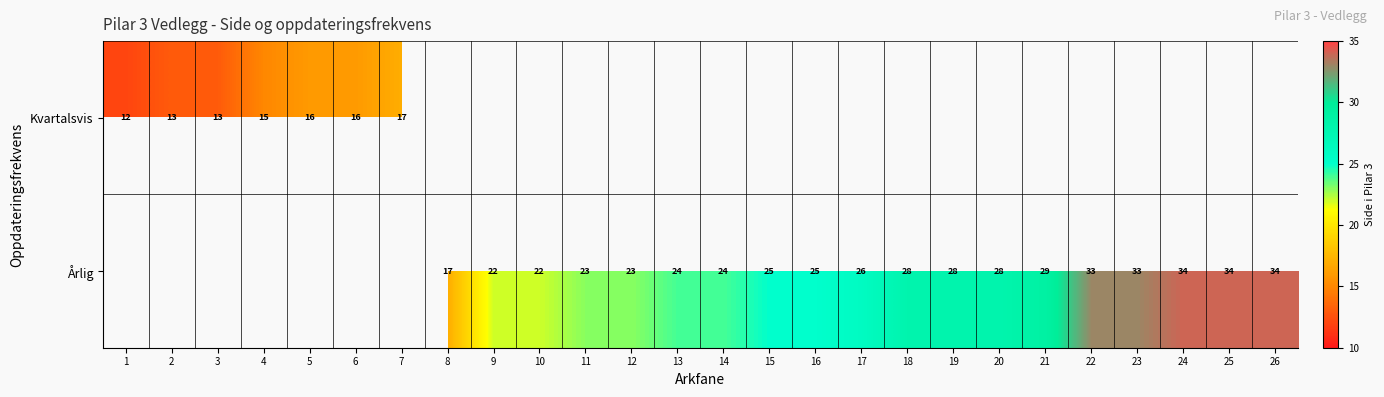

What is the difference between the Årlig values at 12 and 21?

6